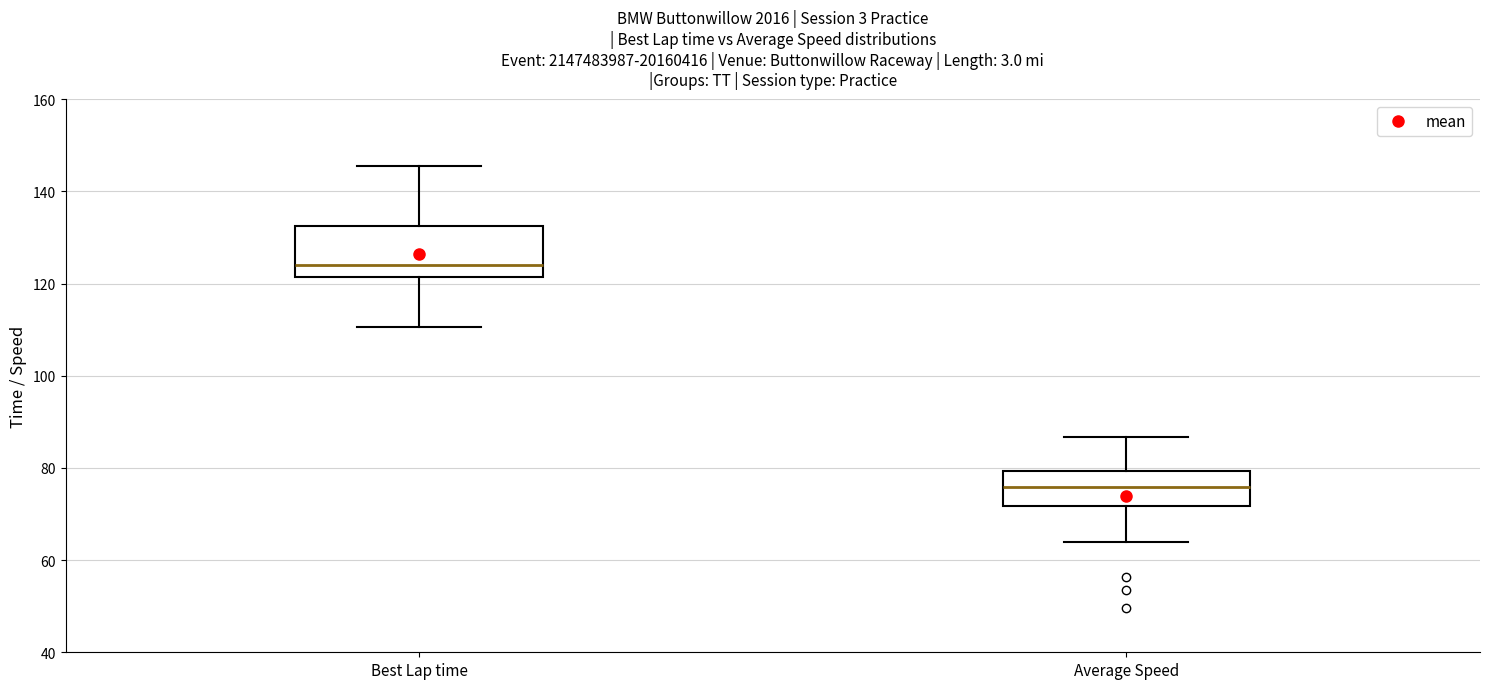

Where is the upper edge of the box for Best Lap time on the y-axis? The values are not printed on the chart, so give them approximately, as read against the axis.

132